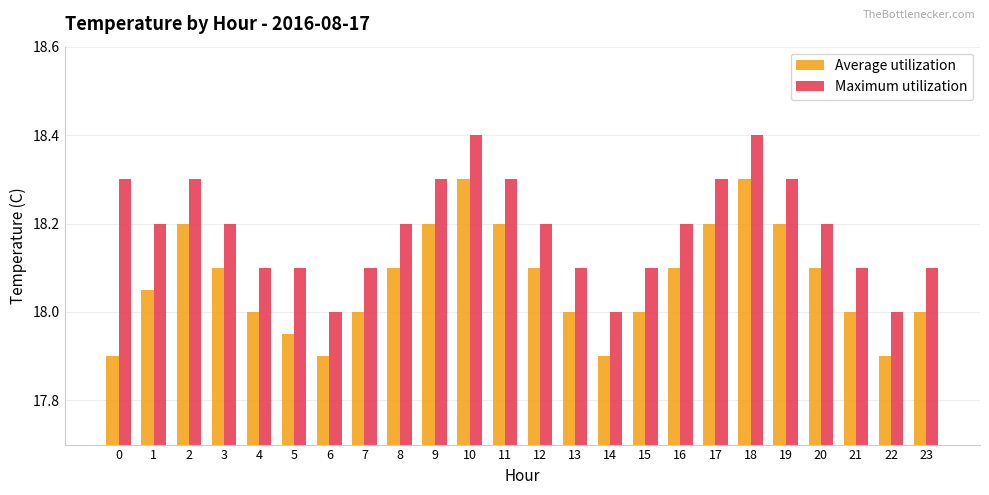

What is the difference between the maximum and second lowest values in the Maximum utilization series?

0.4